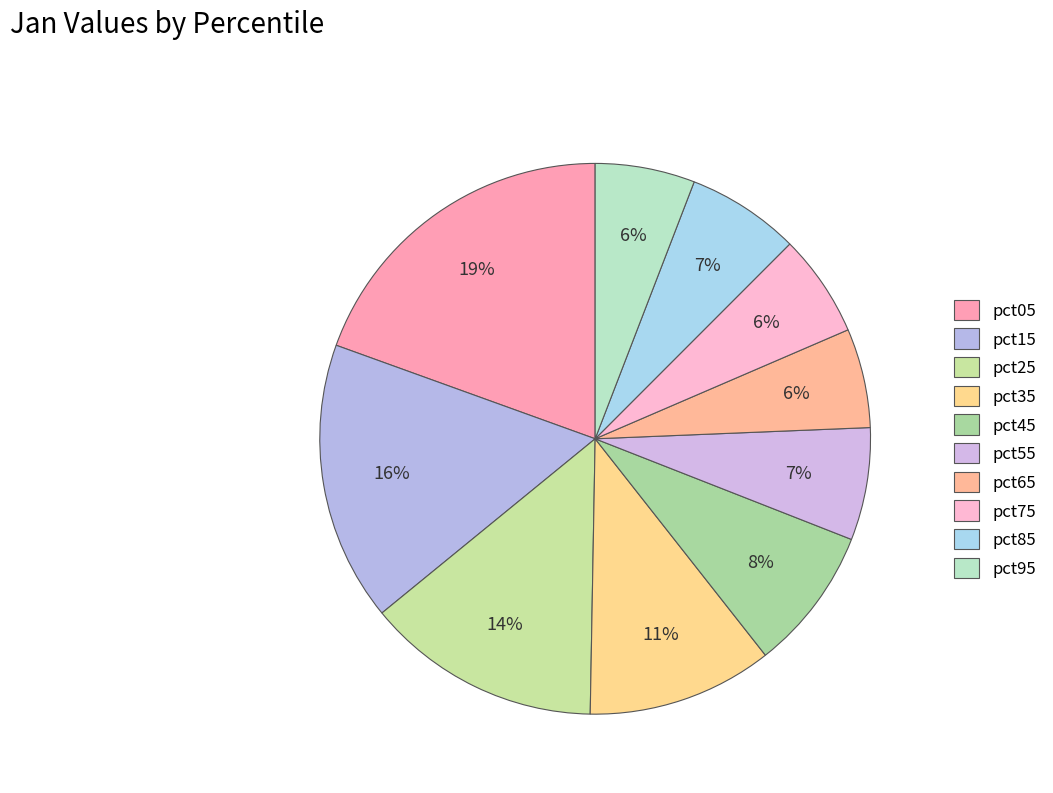

Do pct35 and pct45 together represent more than half of the pie?

No